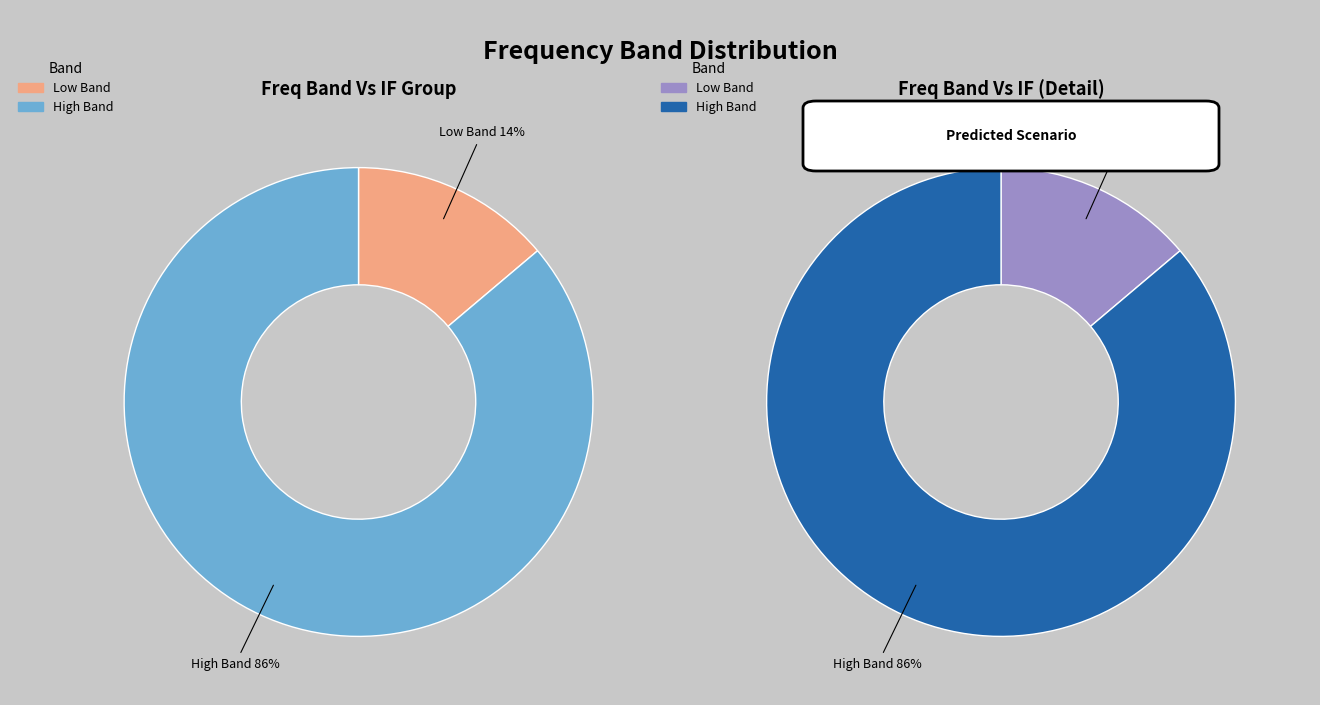

The 23528.5 slice represents 24% of the pie. True or false?

False